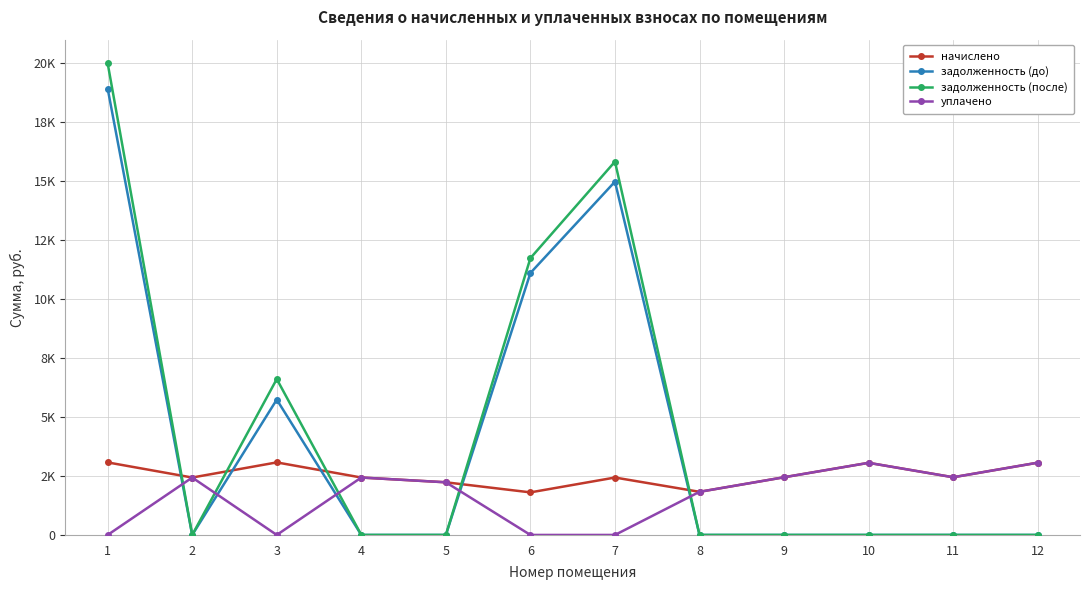

Is this an area chart (filled region under the line)?

No